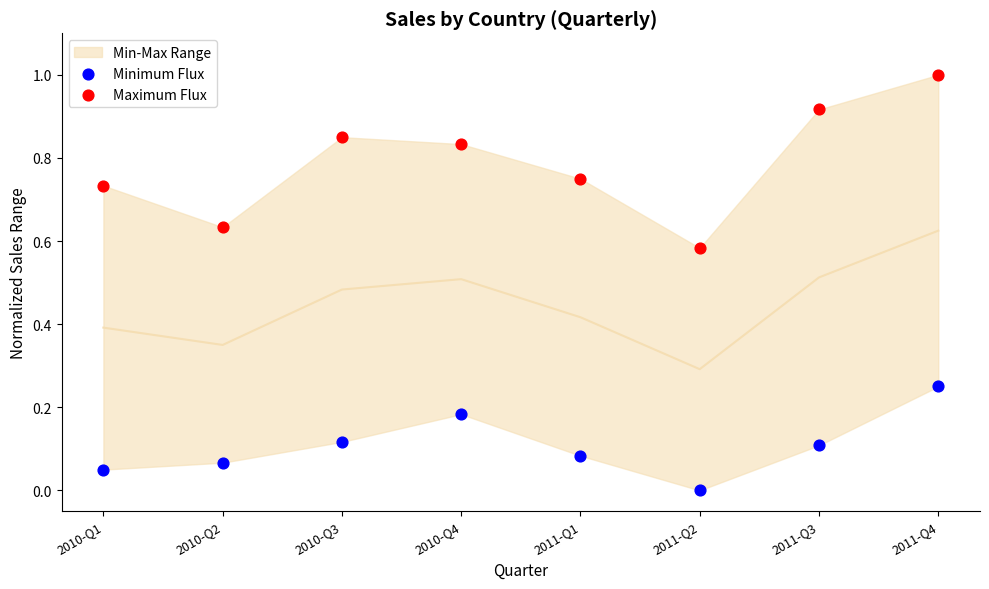

Across all data points, what is the range of Y values (max minus min)?

1.0